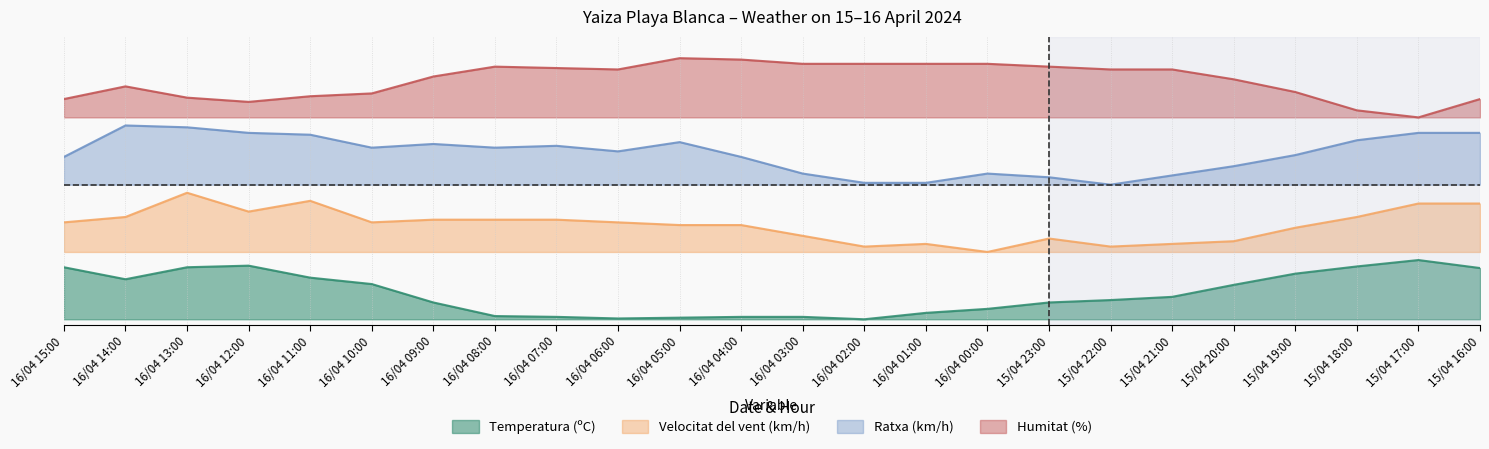

What is the value of the Ratxa (km/h) point at the 20th from the left?

0.6